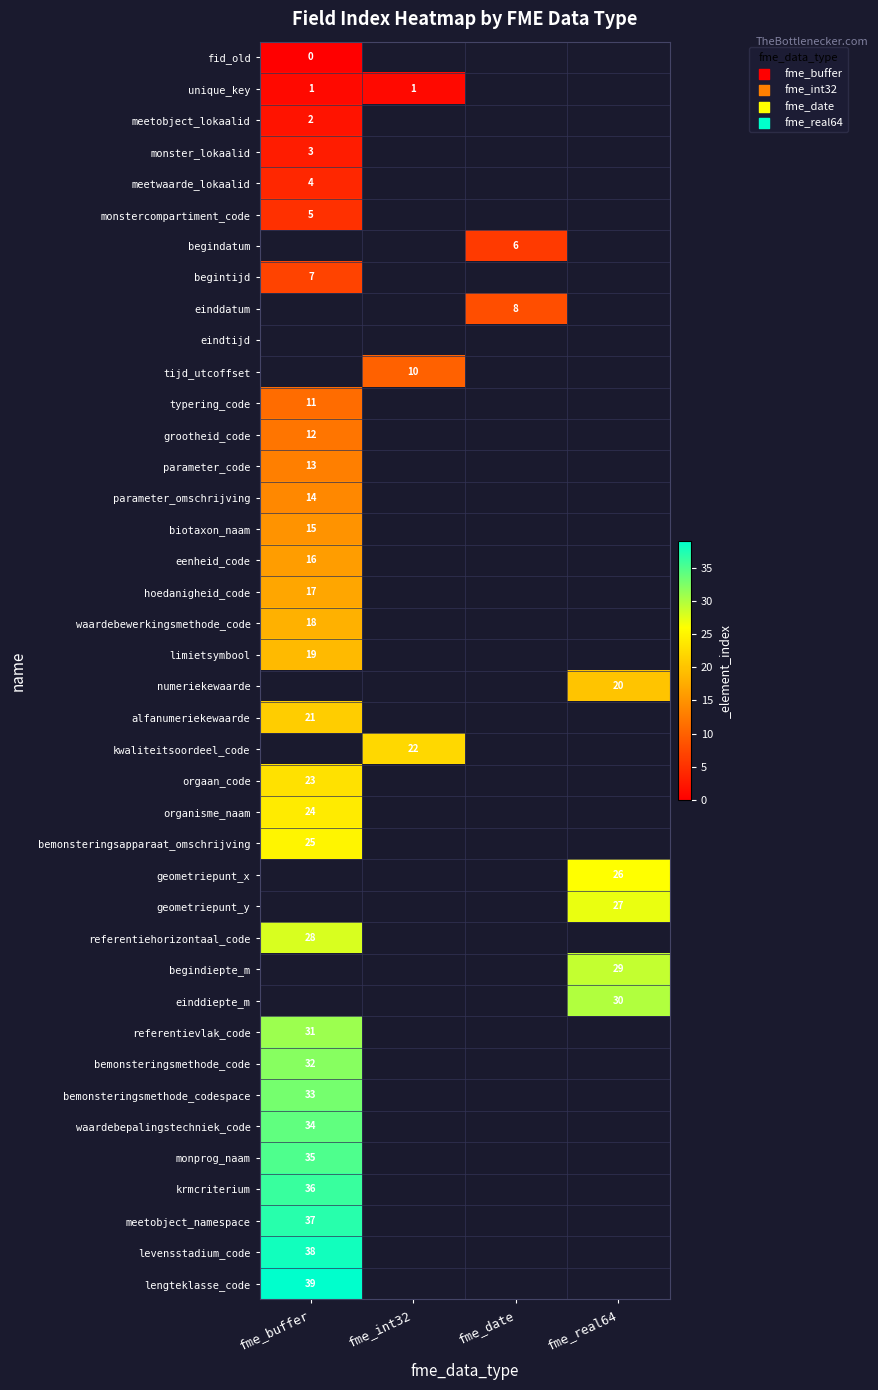

How many categories are shown in the chart?

4